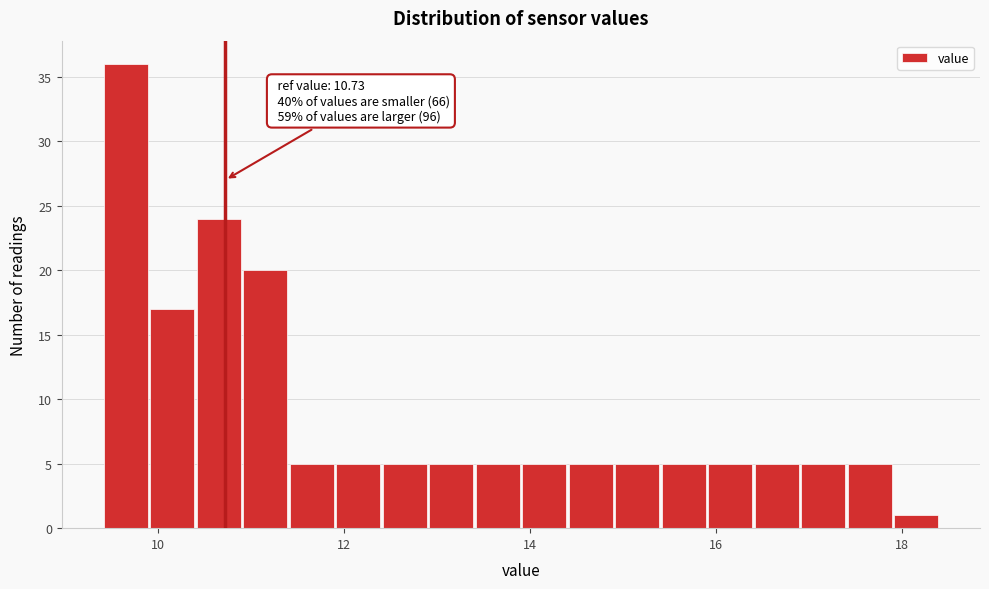

Read against the x-axis, roughly where is the centre of the tallest bar?

9.6